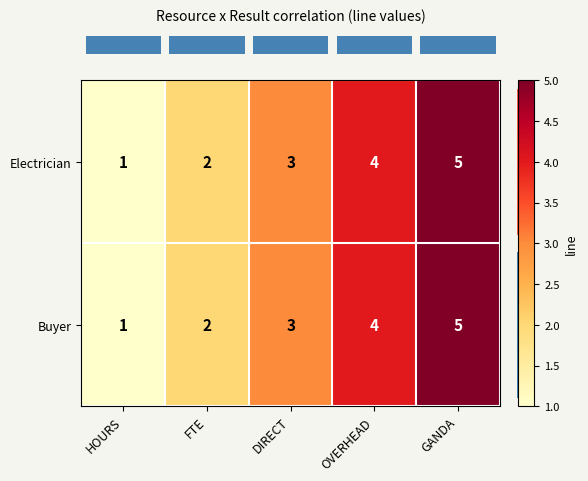

At which category is the sum across all series the highest?

GANDA